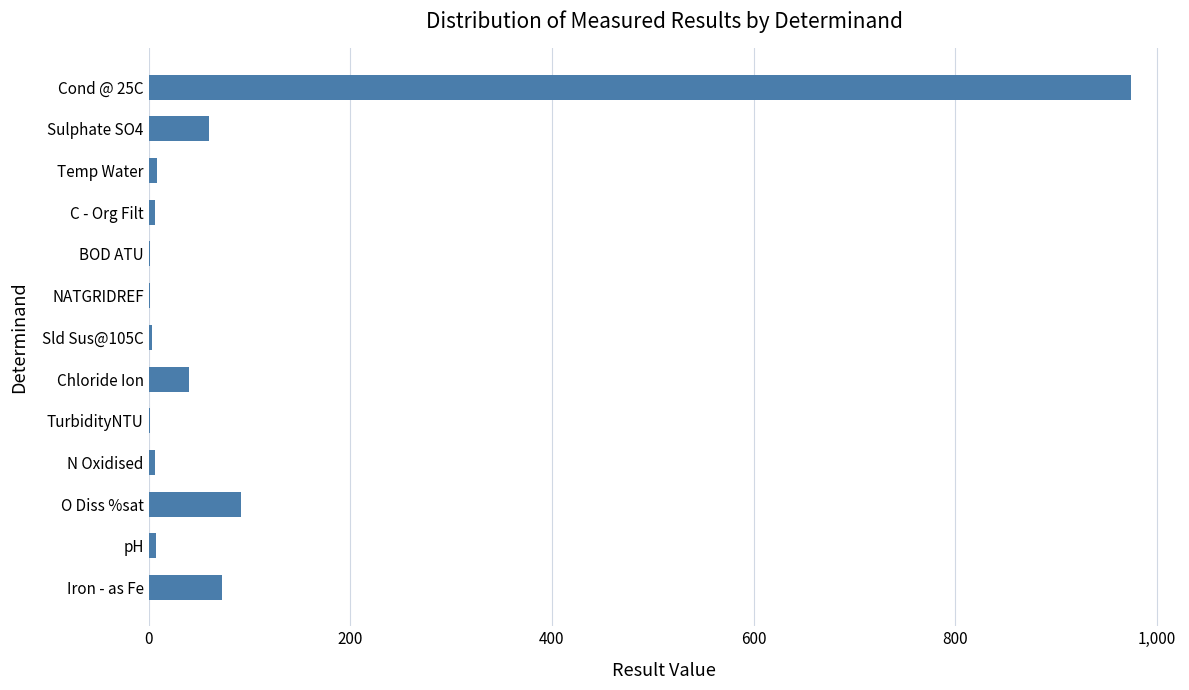

At which category does the chart reach its peak across all series?

Cond @ 25C